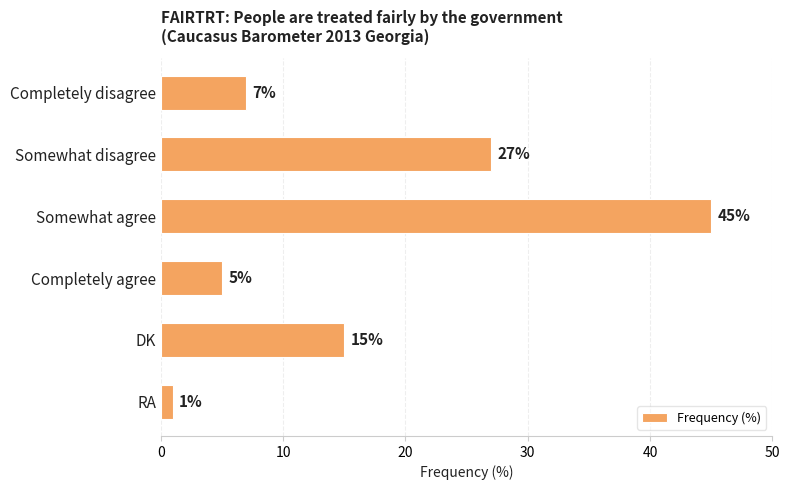

What value does the data have at Completely disagree, to the nearest 10?

10